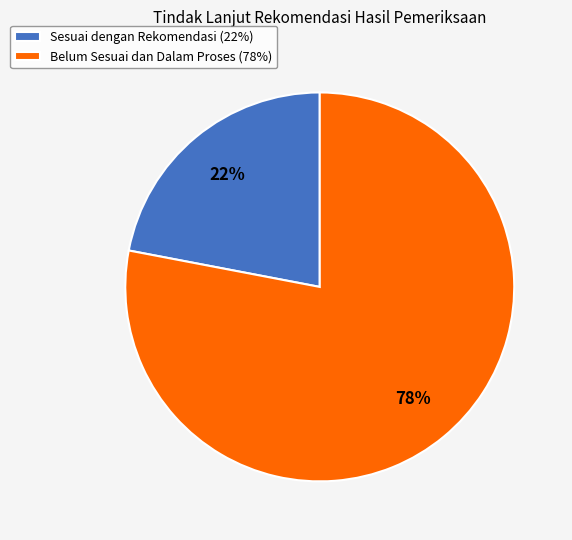

To the nearest percent, what is the difference between the largest and smallest slice percentages?

56%